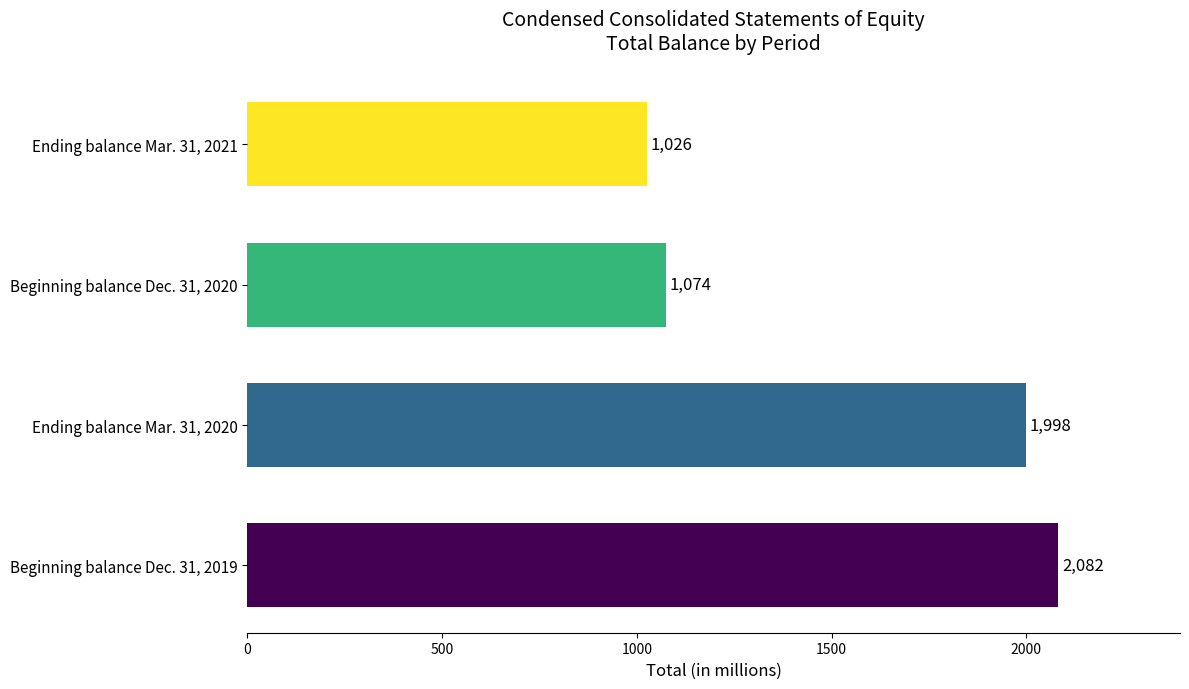

What is the difference between the maximum and minimum values?

1056